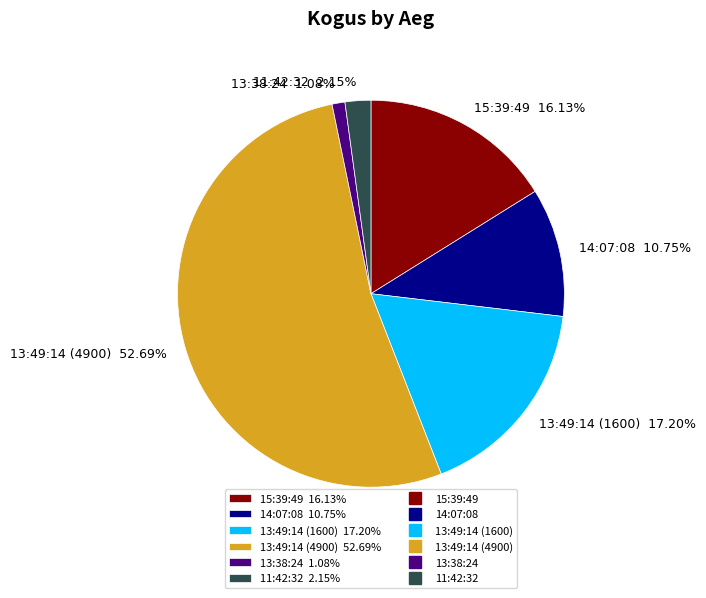

Which category has the smallest portion of the pie?

13:38:24